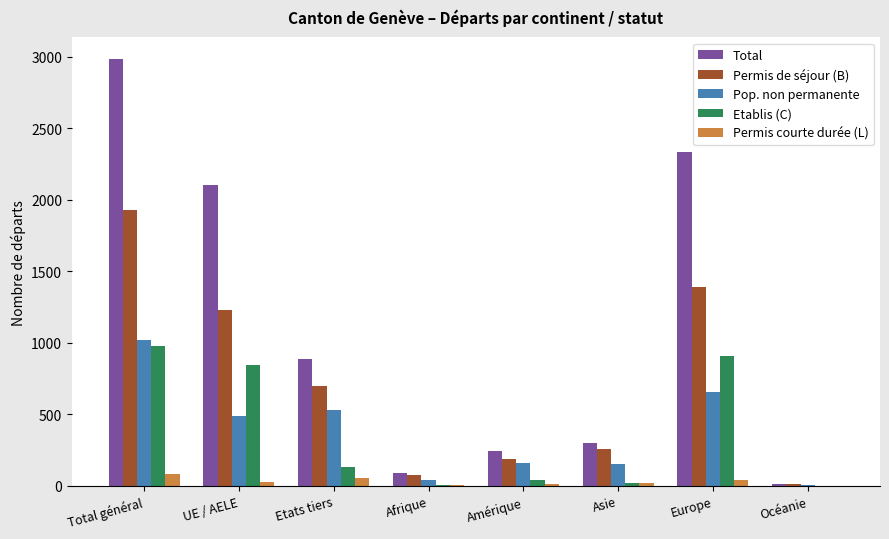

What is the sum of the Pop. non permanente values at Etats tiers and Europe?

1191